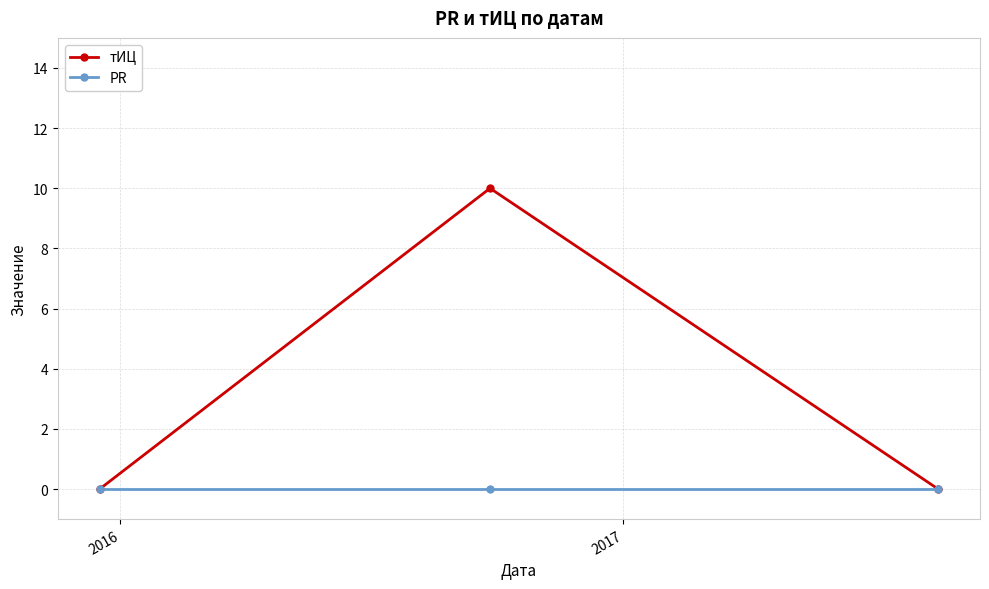

Does the chart have visible grid lines?

Yes